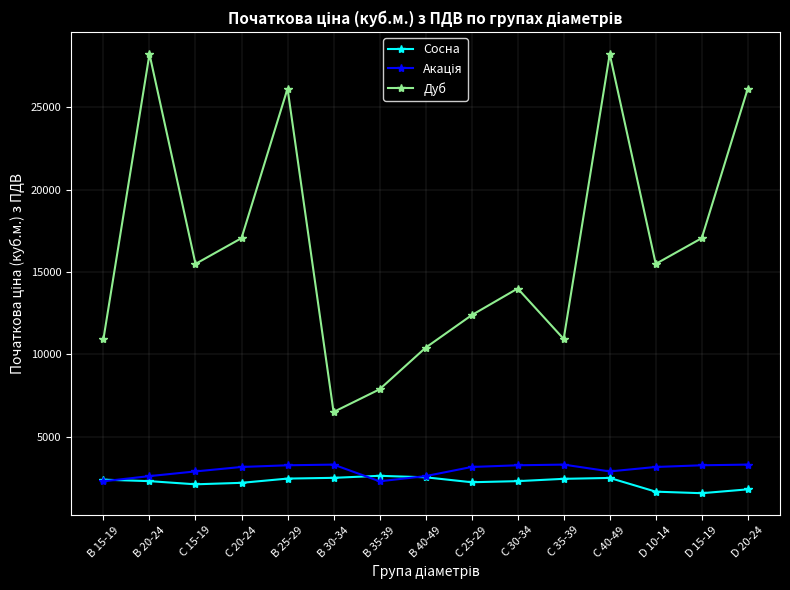

What is the greatest value displayed?

28229